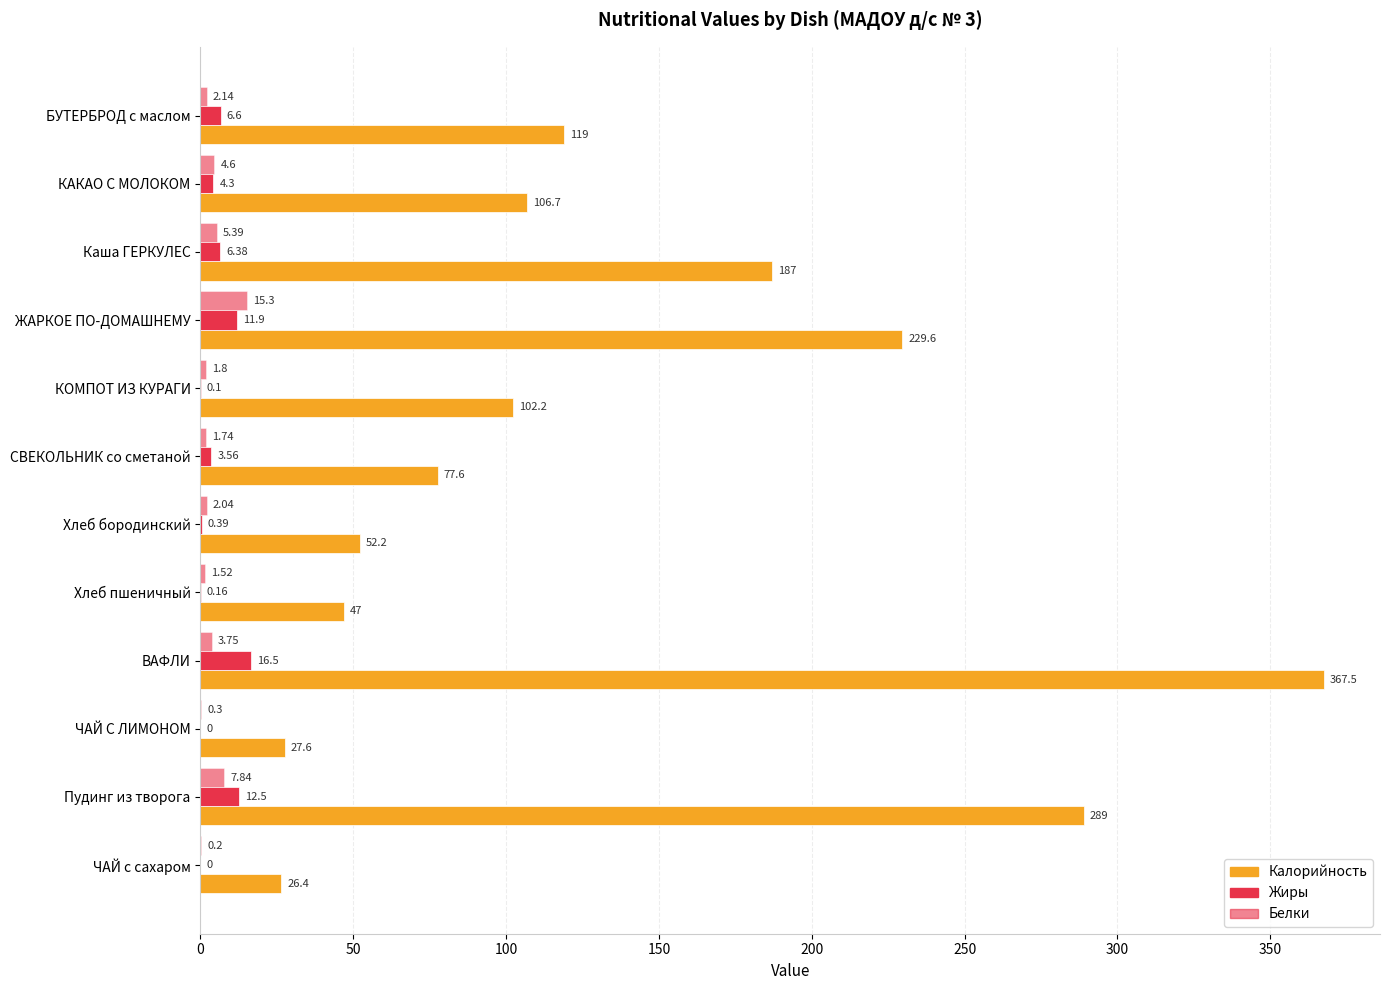

What is the difference between the second highest and second lowest values in the Калорийность series?

261.4